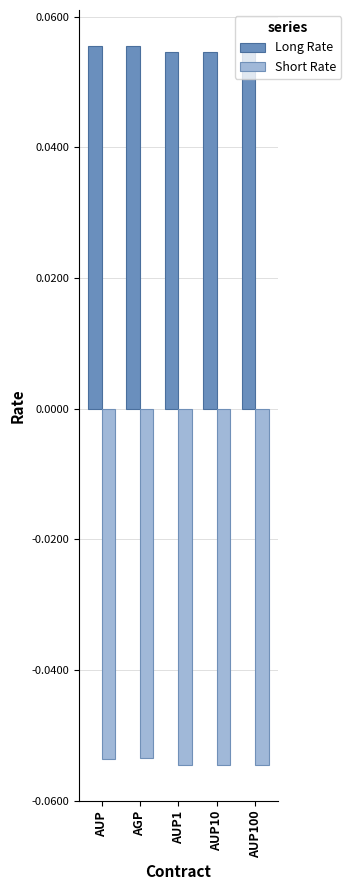

What is the sum of all Short Rate values?

-0.3